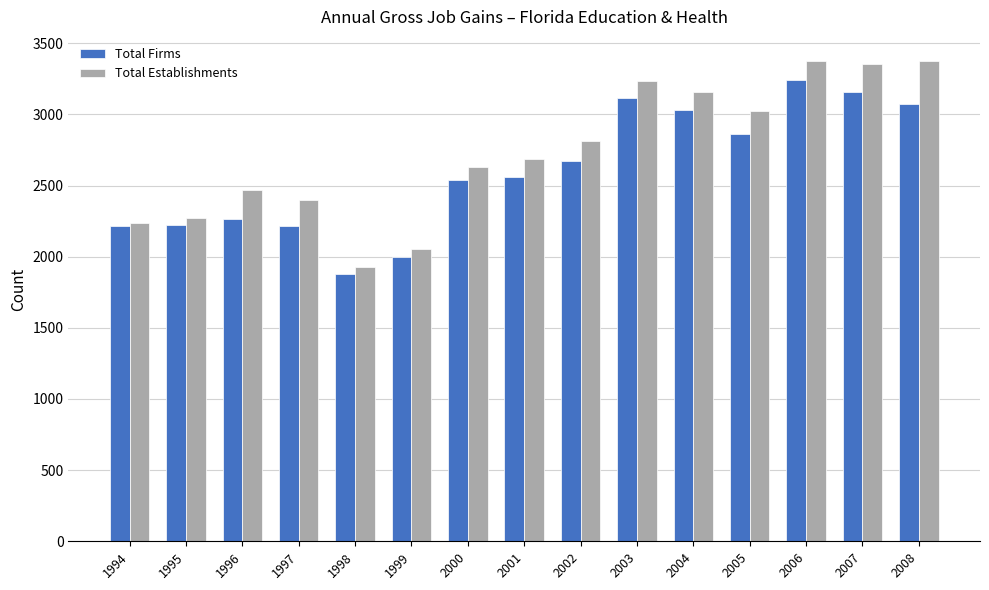

The value of Total Establishments at 1994 is 2239. True or false?

True